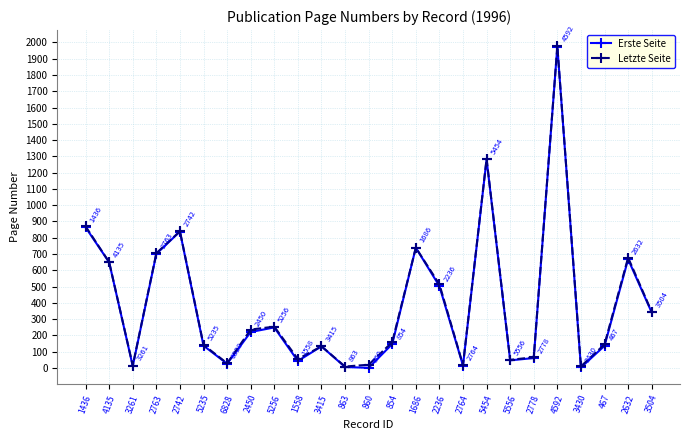

At which category is the sum across all series the highest?

4592